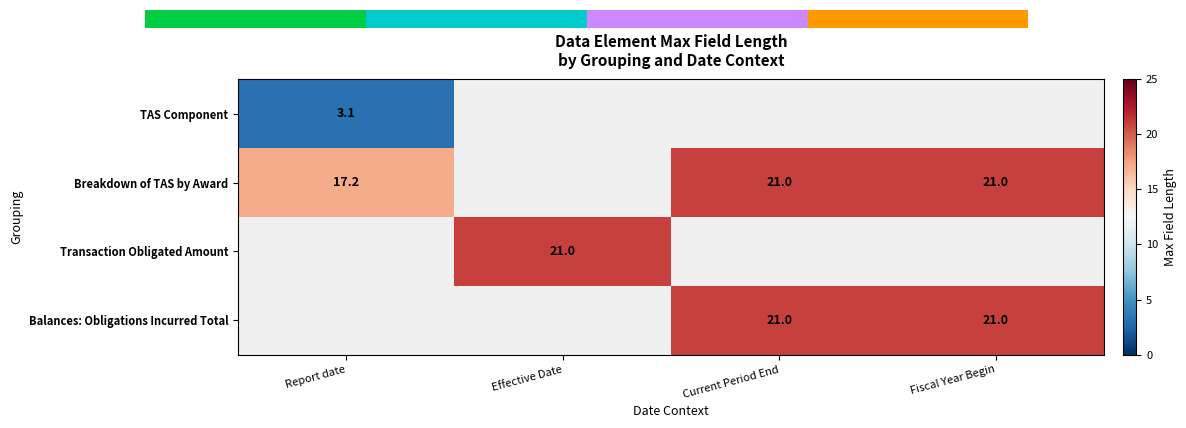

True or false: Breakdown of TAS by Award has a value of 9.1 at Fiscal Year Begin.

False